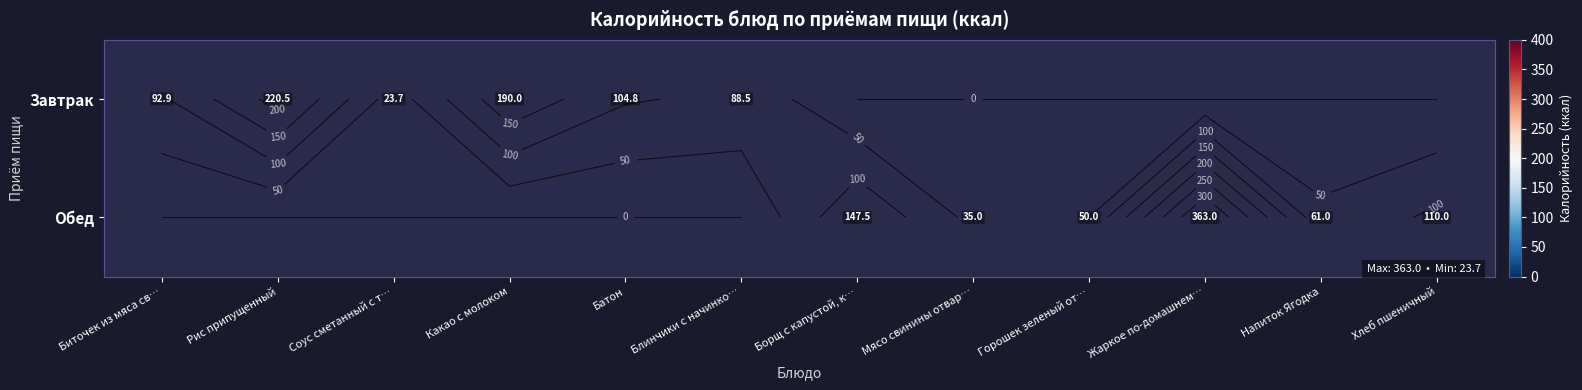

At how many categories does at least one series exceed 362?

1